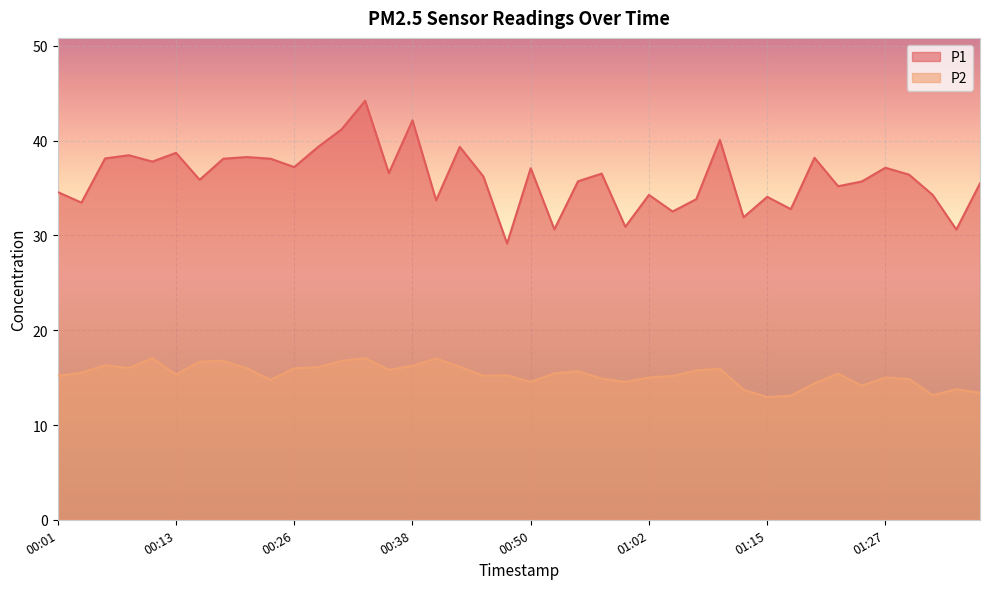

What is the difference between the second highest and minimum values in the P2 series?

4.1